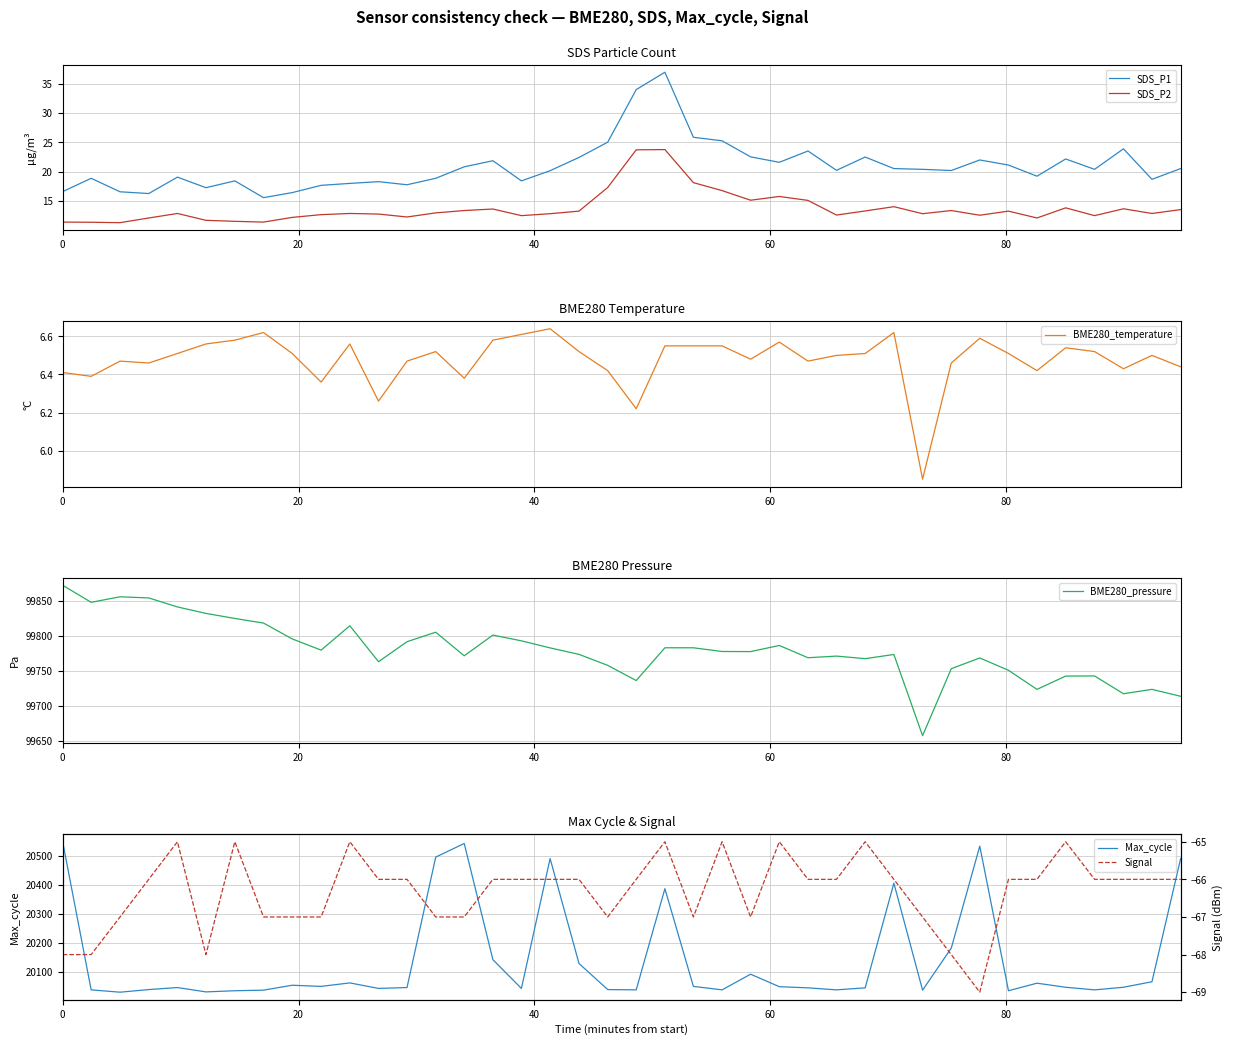

What is the lowest value of the Max_cycle series?

20029